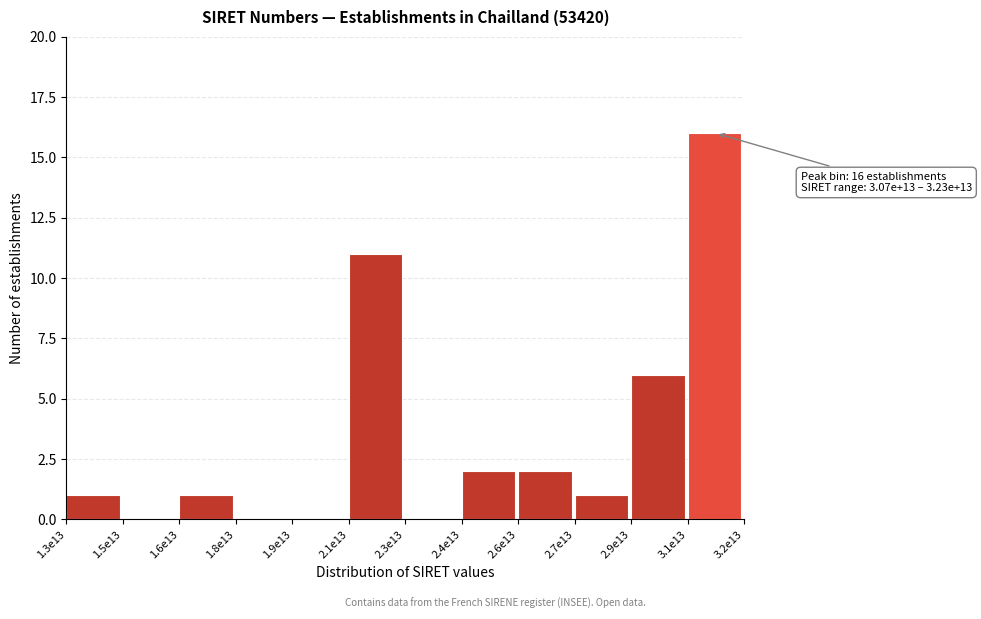

Reading right to left, transcribe all the data shown in this chart.

3.1e13=16	2.9e13=6	2.7e13=1	2.6e13=2	2.4e13=2	2.3e13=0	2.1e13=11	1.9e13=0	1.8e13=0	1.6e13=1	1.5e13=0	1.3e13=1